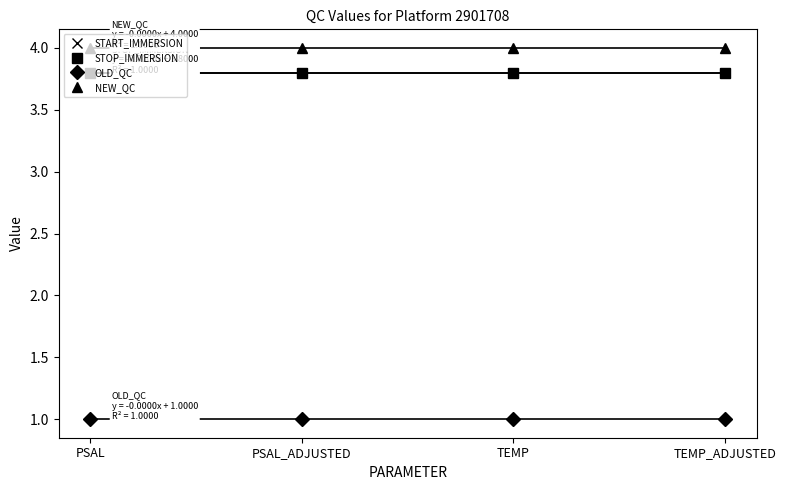

Is this an area chart (filled region under the line)?

No